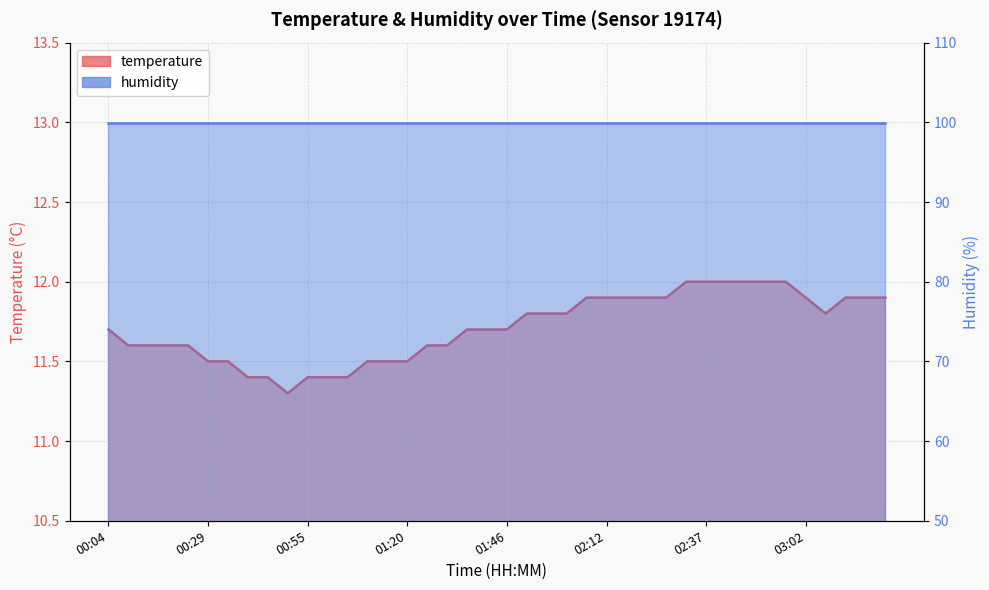

What position from the left is 00:14?

3